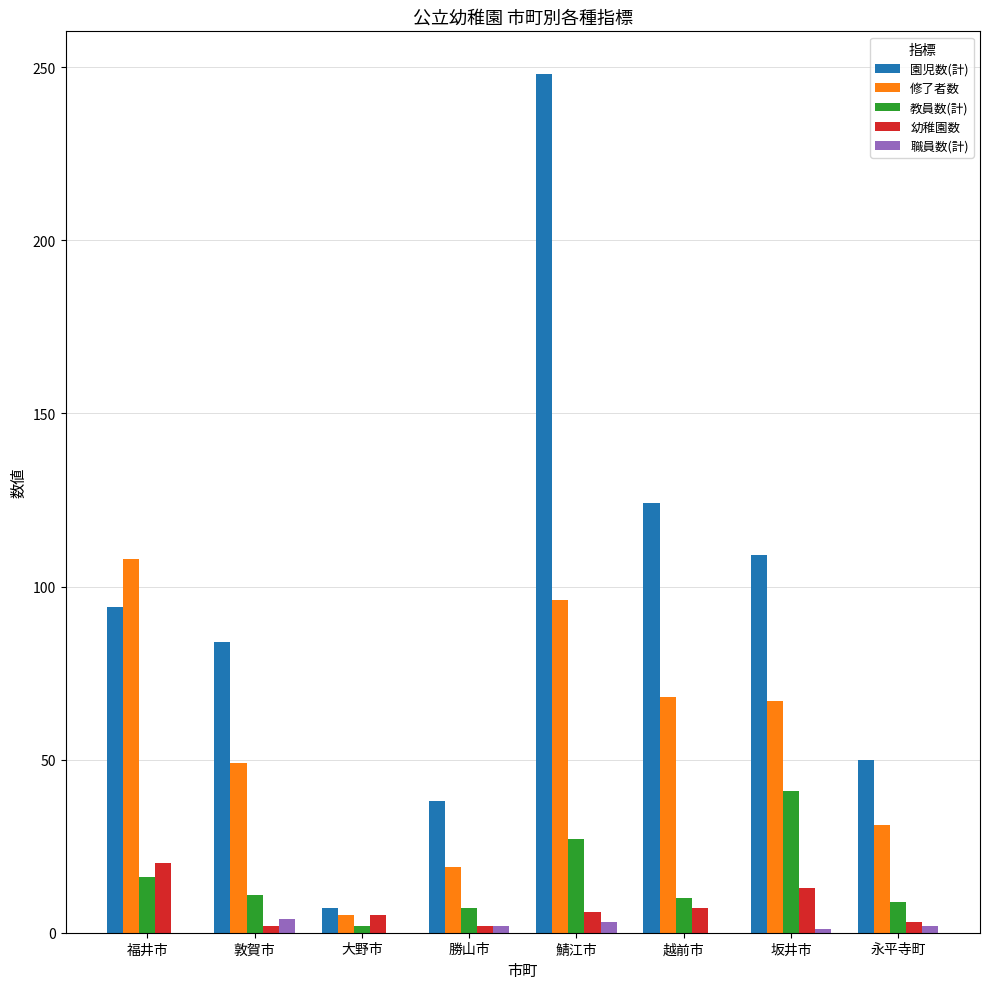

At which category is the sum across all series the highest?

鯖江市